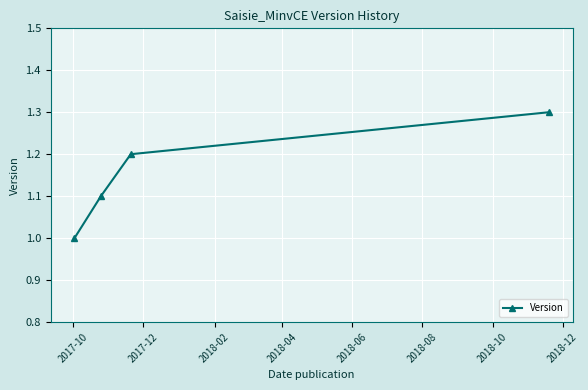

What is the value of the 4th point from the left?

1.3